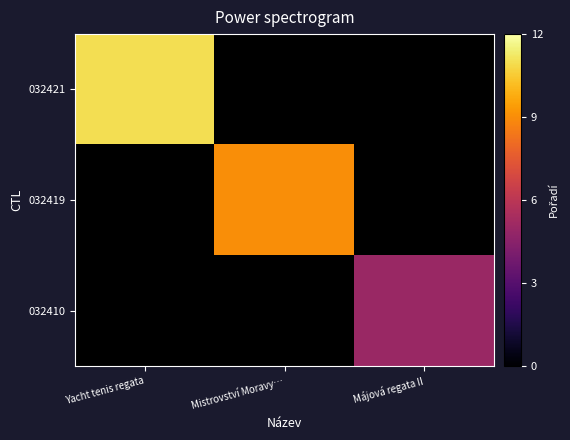

Is it true that 032419 equals 9.0 at Mistrovství Moravy…?

True